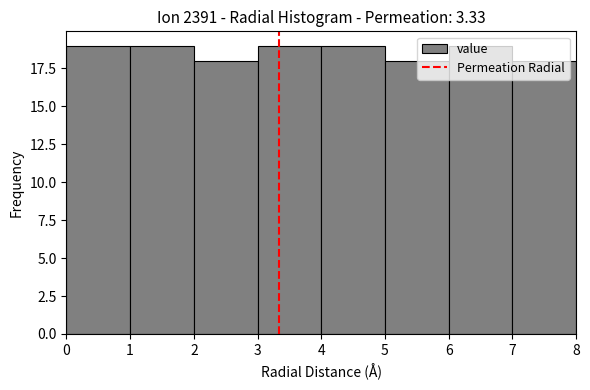

Reading left to right, list every bar in this chart as the range it spans on the x-axis followed by its height. The values are not printed on the chart, so give them approximately, as read against the axis.

0 to 1: 19
1 to 2: 19
2 to 3: 18
3 to 4: 19
4 to 5: 19
5 to 6: 18
6 to 7: 19
7 to 8: 18